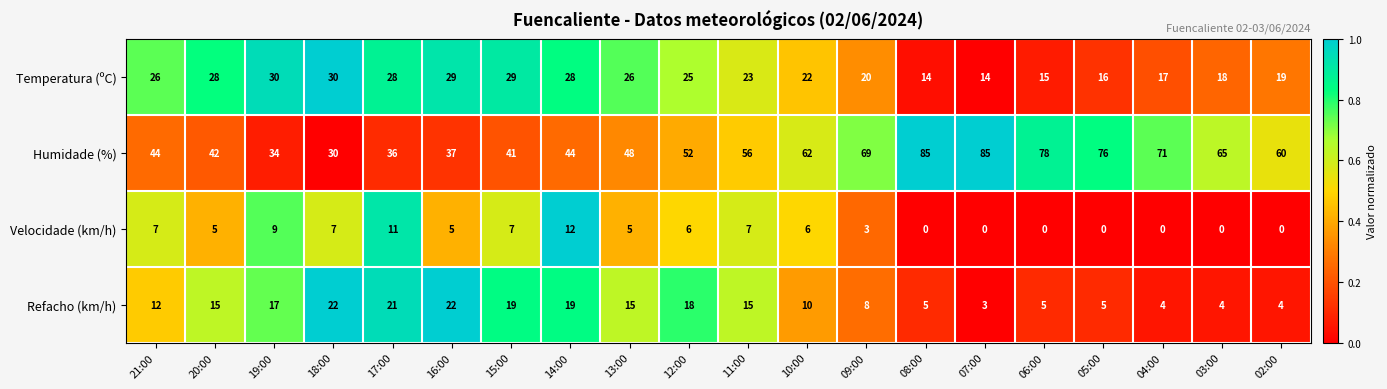

What is the difference between the highest and lowest values at 11:00?

49